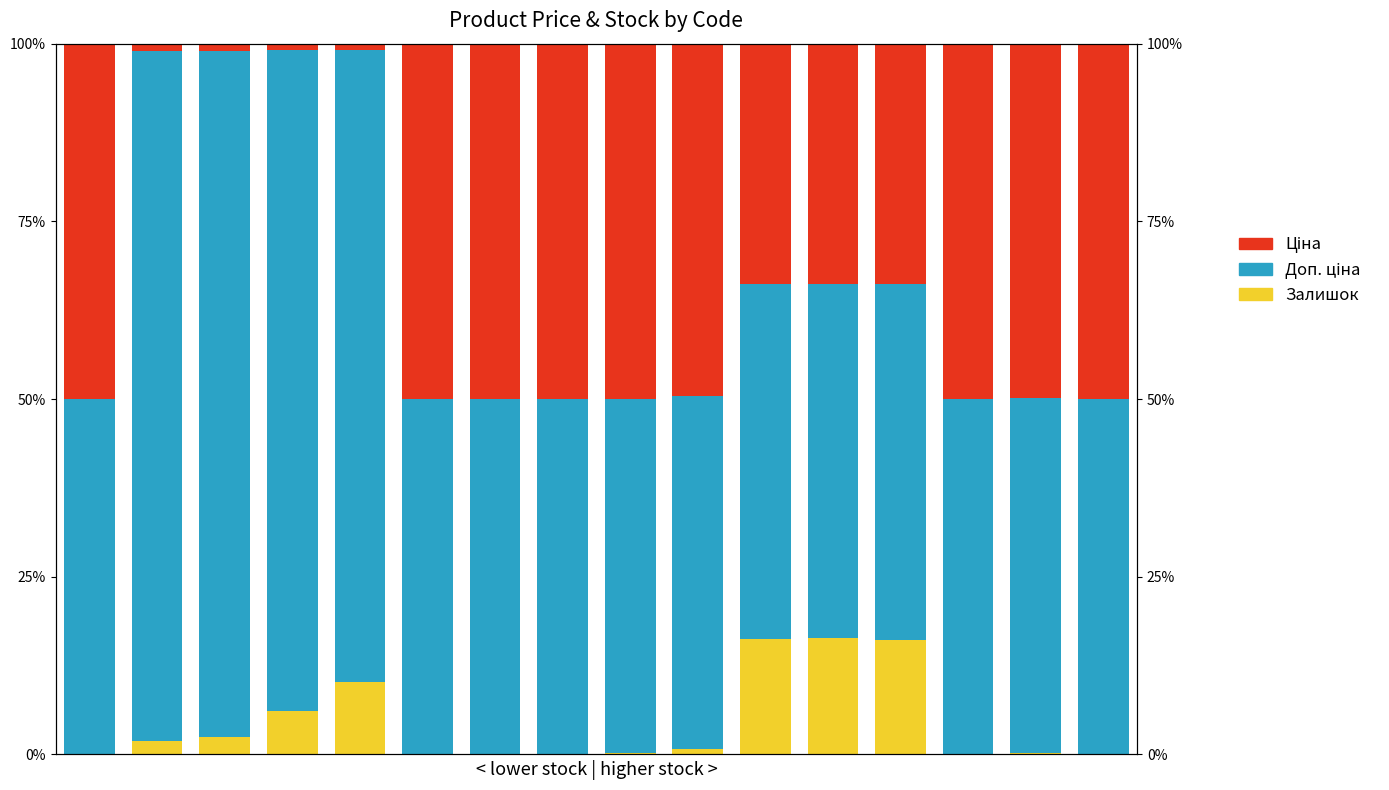

Which series has the largest total across all categories?

Доп. ціна